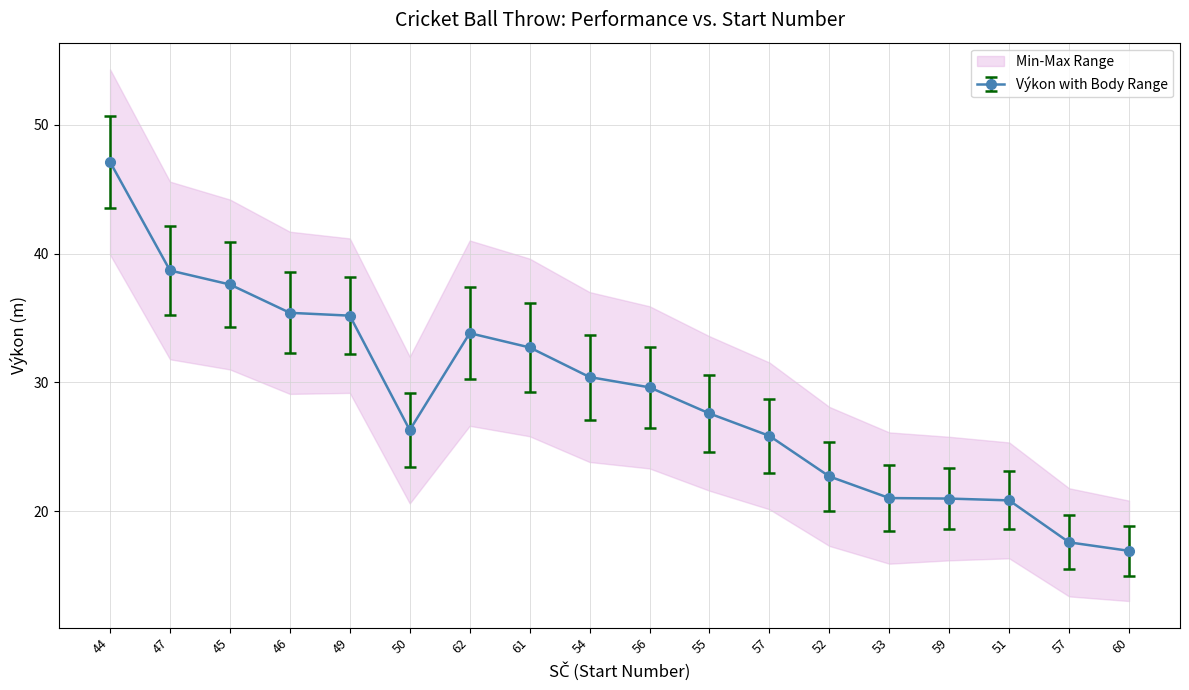

The value at 45 is 66.4. True or false?

False